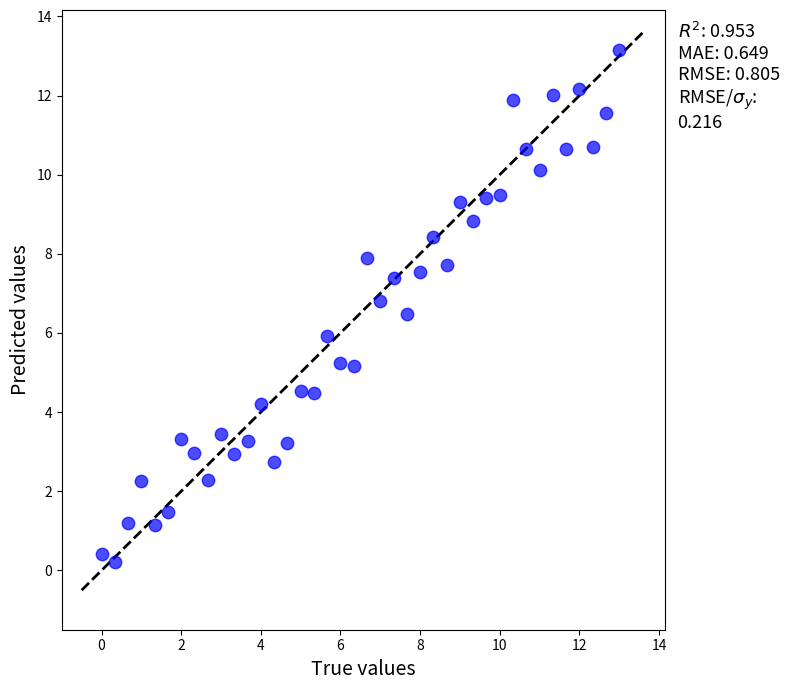

What is the range of X values (max minus min)?

13.0